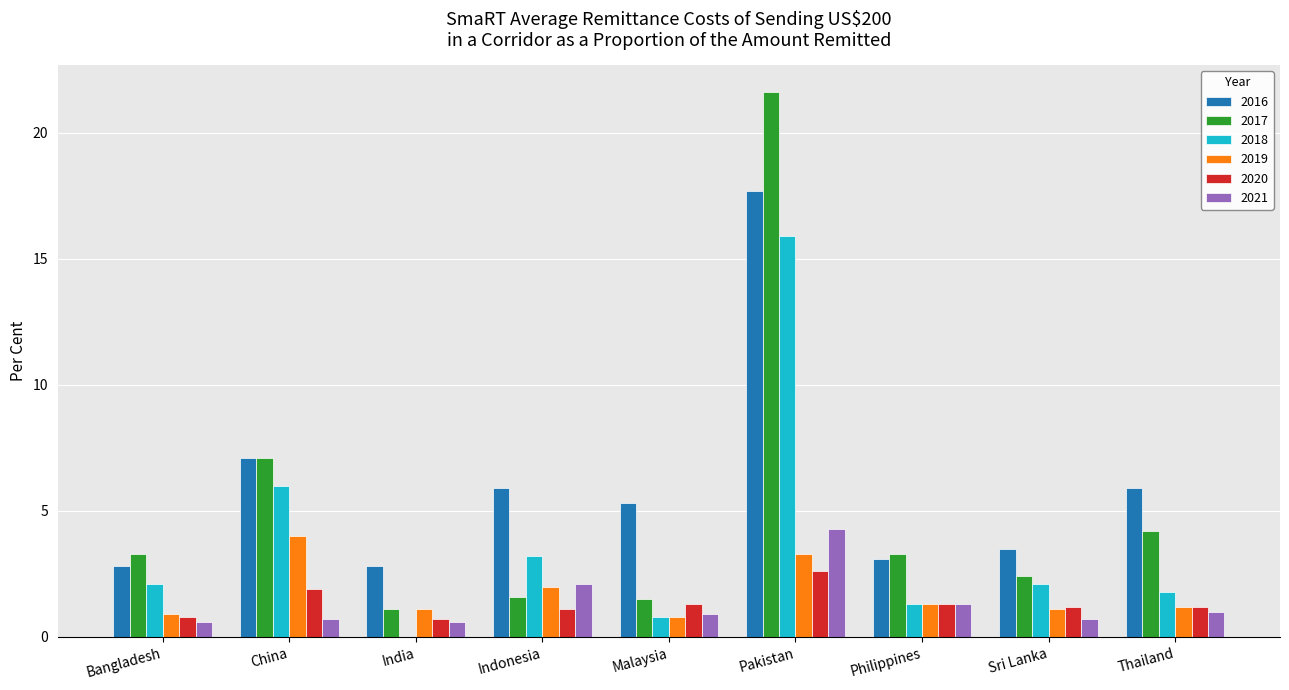

At which label does 2018 first exceed 2?

Bangladesh